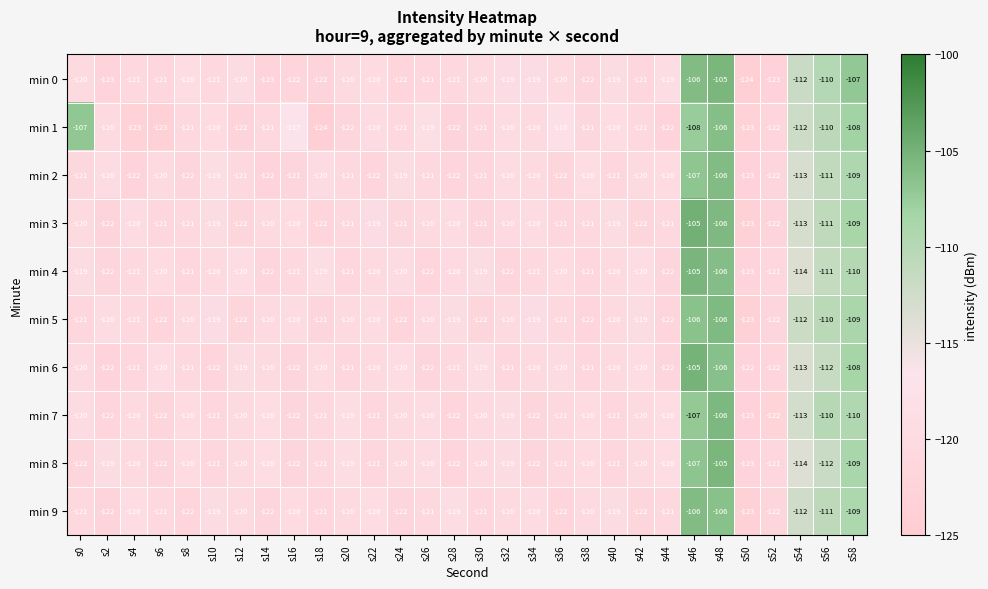

Where is min 8 nearest to the value -114?

s54